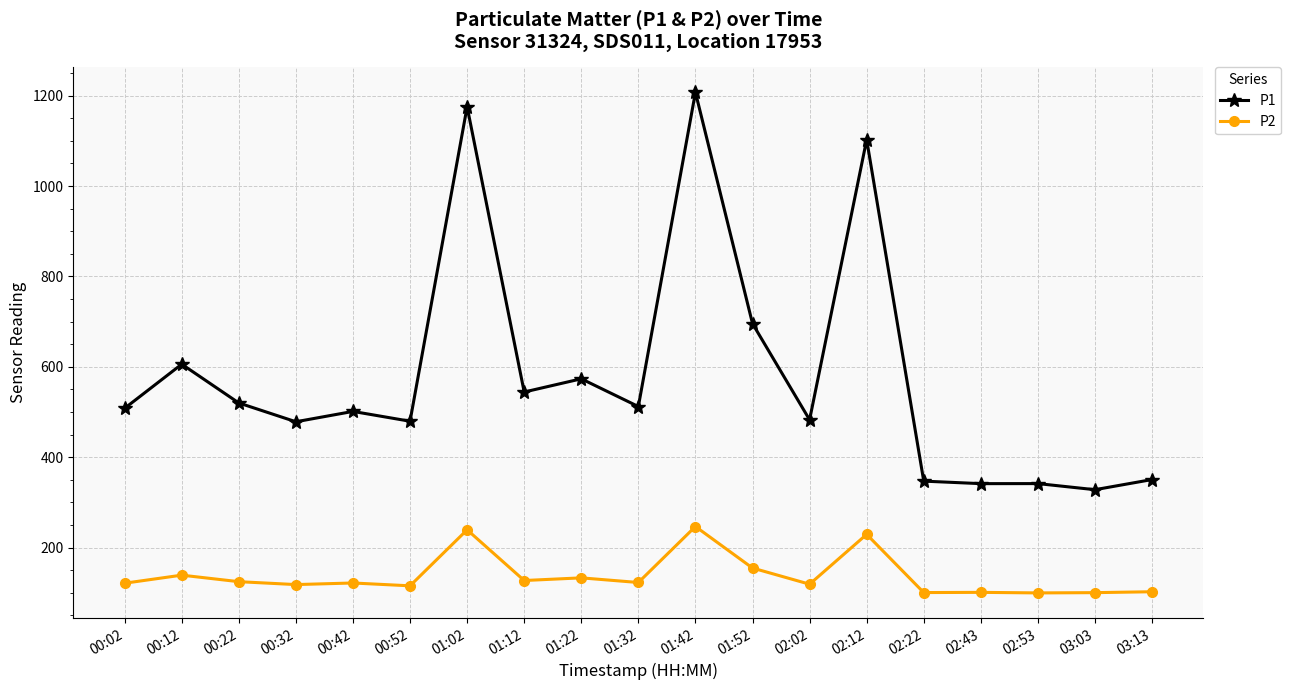

At which label does P1 reach its peak?

01:42